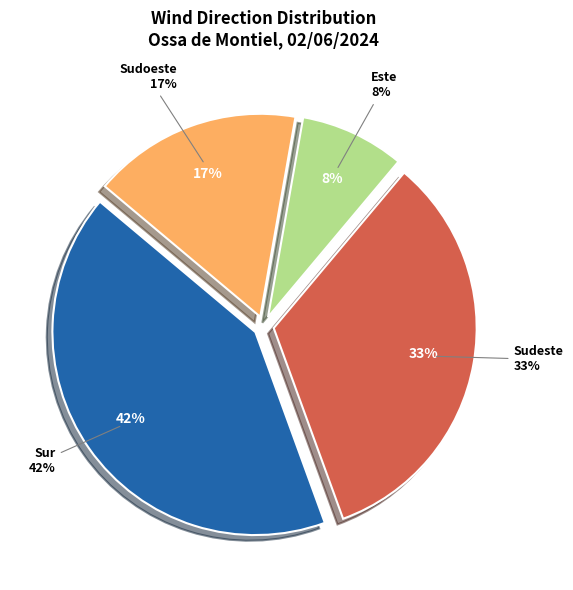

Count the number of slices in the pie.

4